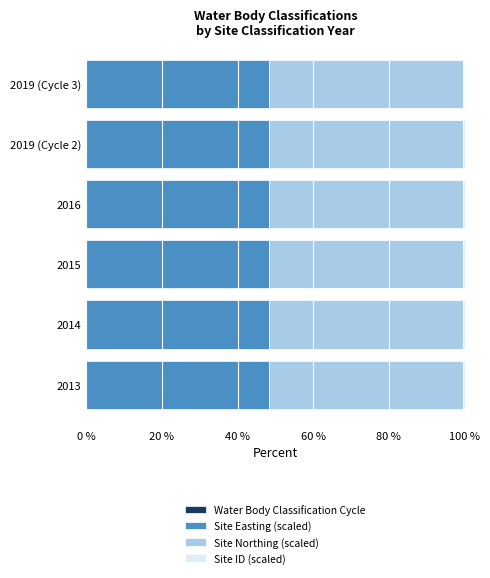

How many bars are there in total?

24